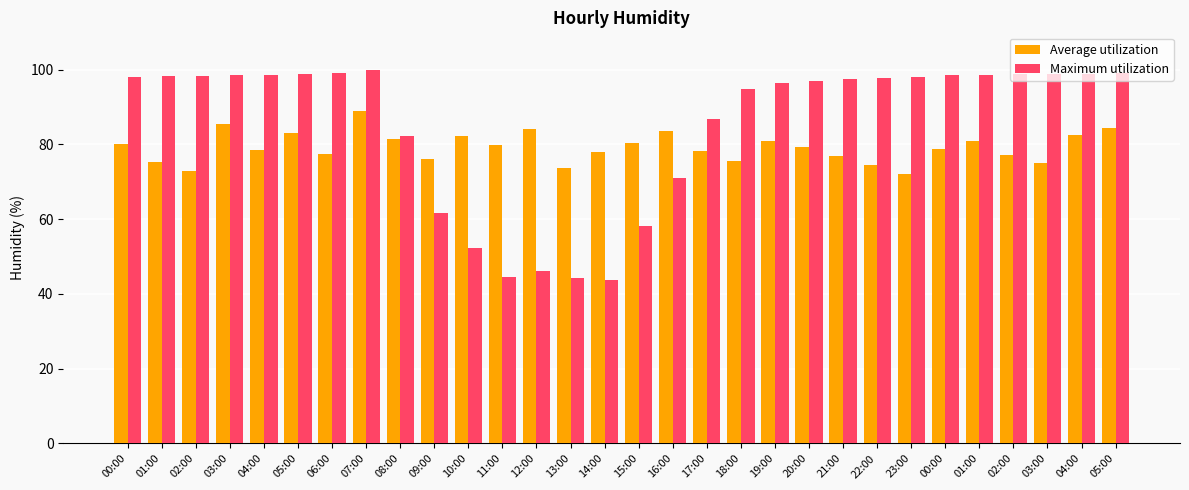

True or false: Average utilization has a value of 119.9 at 17:00.

False